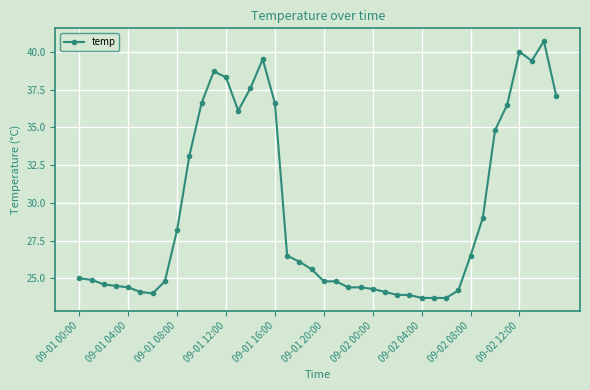

True or false: the data has more than 0 interior local peaks.

True